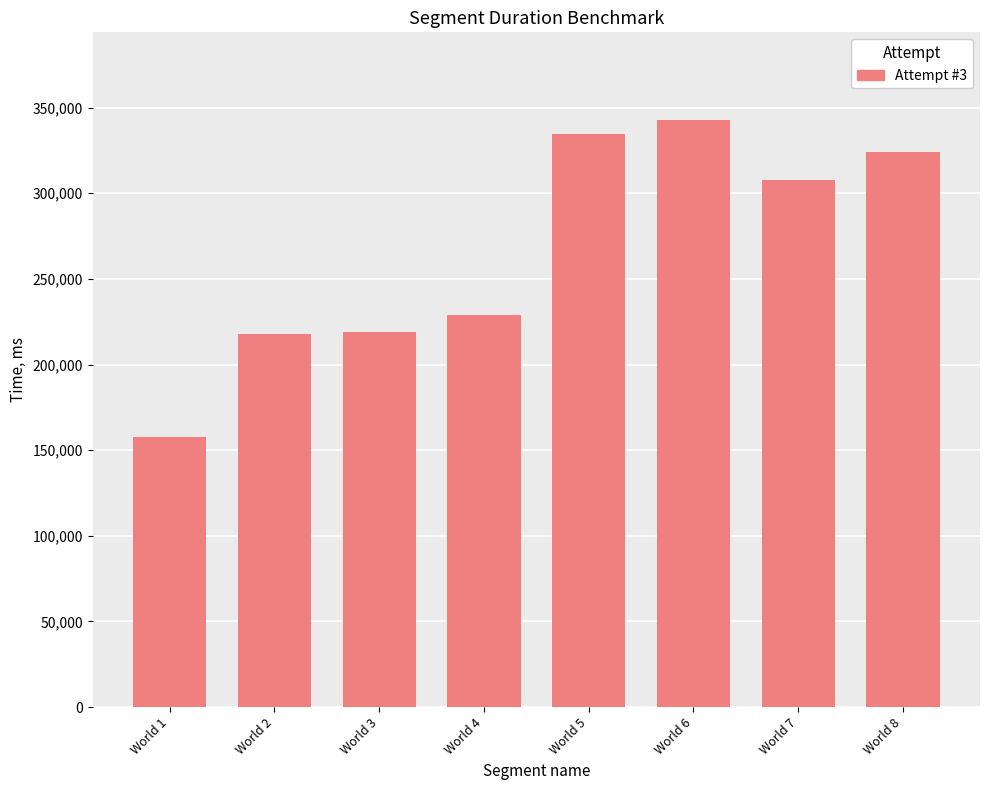

What is the difference between the values at World 4 and World 5?

105572